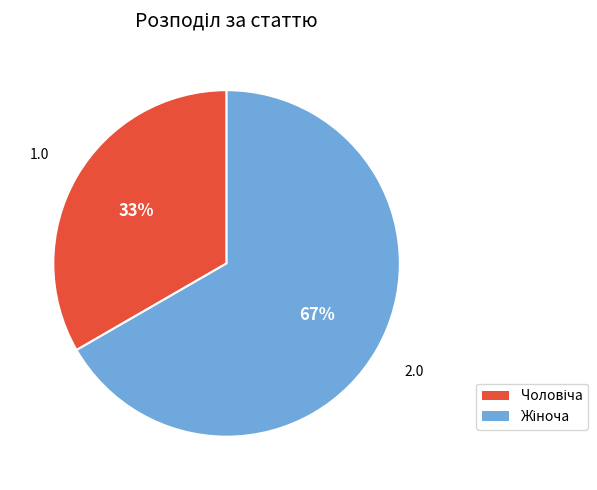

How many segments does this pie chart have?

2